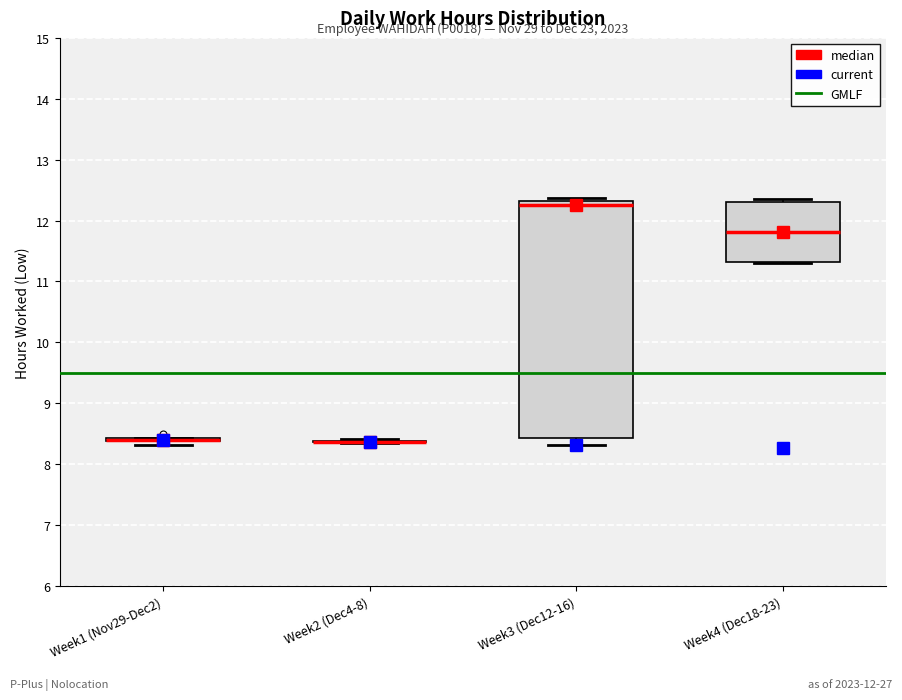

Reading left to right, transcribe this box plot: for each box, give where its median line is, the range the box spans, and where its two whiskers end, as read against the y-axis. The values are not printed on the chart, so give them approximately, as read against the axis.

Week1 (Nov29-Dec2): box collapsed to a line at 8.4, whiskers 8.3 to 8.4
Week2 (Dec4-8): box collapsed to a line at 8.4, whiskers 8.3 to 8.4
Week3 (Dec12-16): median 12.3 (just below the box's upper edge), box 8.4 to 12.3, whiskers 8.3 to 12.4
Week4 (Dec18-23): median 11.8, box 11.3 to 12.3, whiskers 11.3 to 12.4